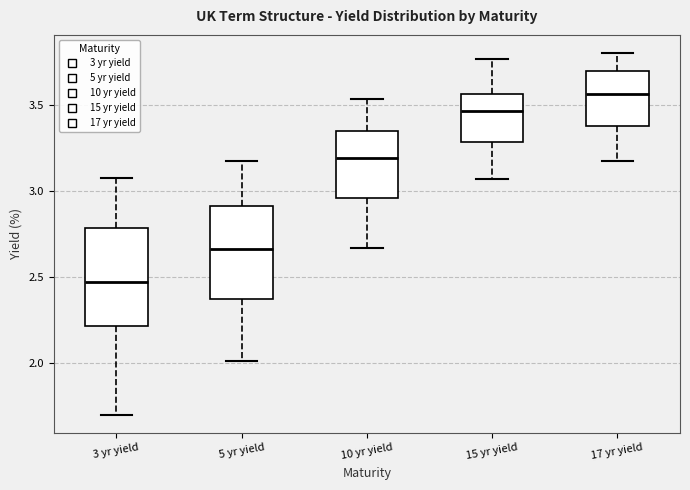

Reading left to right, transcribe this box plot: for each box, give where its median line is, the range the box spans, and where its two whiskers end, as read against the y-axis. The values are not printed on the chart, so give them approximately, as read against the axis.

3 yr yield: median 2.45, box 2.20 to 2.80, whiskers 1.70 to 3.10
5 yr yield: median 2.65, box 2.35 to 2.90, whiskers 2.00 to 3.20
10 yr yield: median 3.20, box 2.95 to 3.35, whiskers 2.65 to 3.55
15 yr yield: median 3.45, box 3.30 to 3.55, whiskers 3.05 to 3.75
17 yr yield: median 3.55, box 3.40 to 3.70, whiskers 3.20 to 3.80